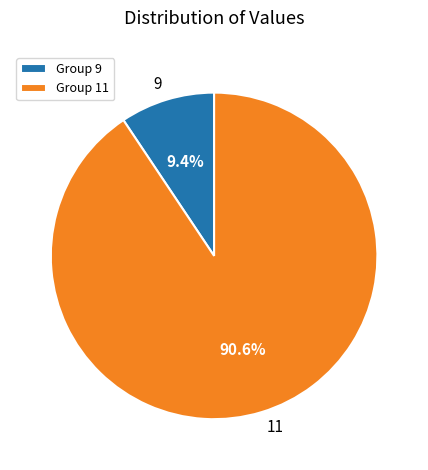

Is there a majority slice in this chart?

Yes